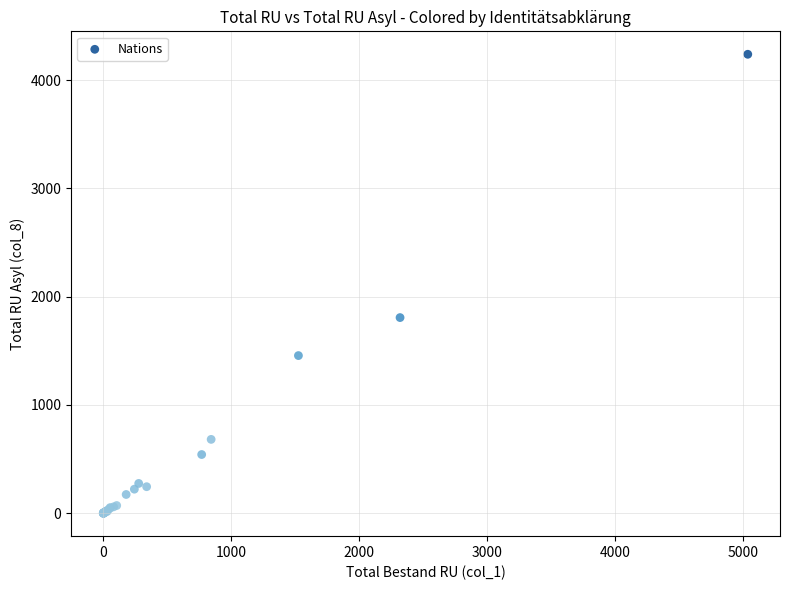

What Y value in the scatter plot is closest to 2119?

1807